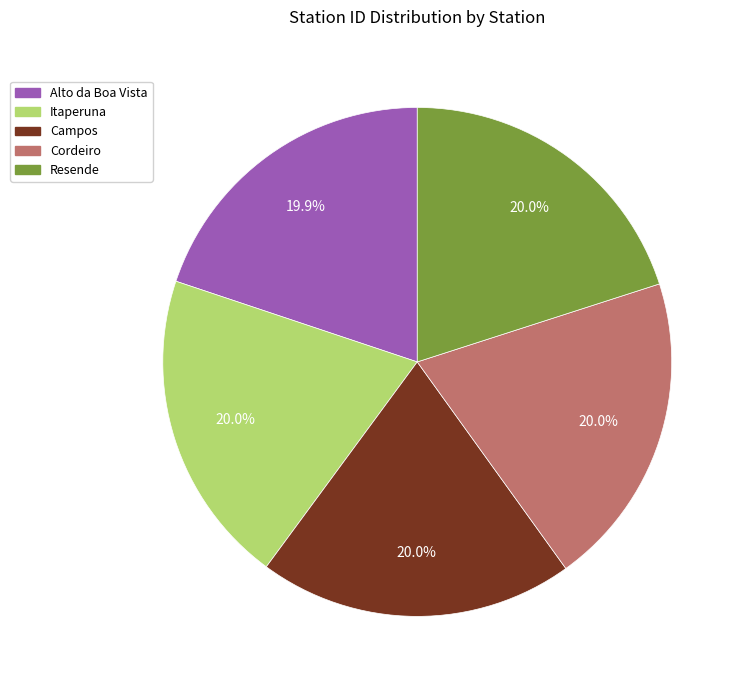

How many slices are in this pie chart?

5